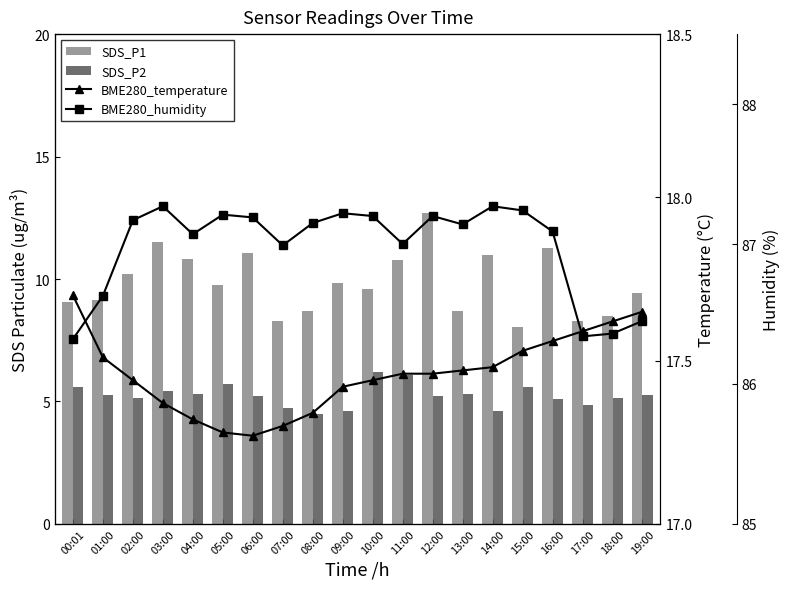

Is it true that BME280_humidity equals 87.2 at 06:00?

True